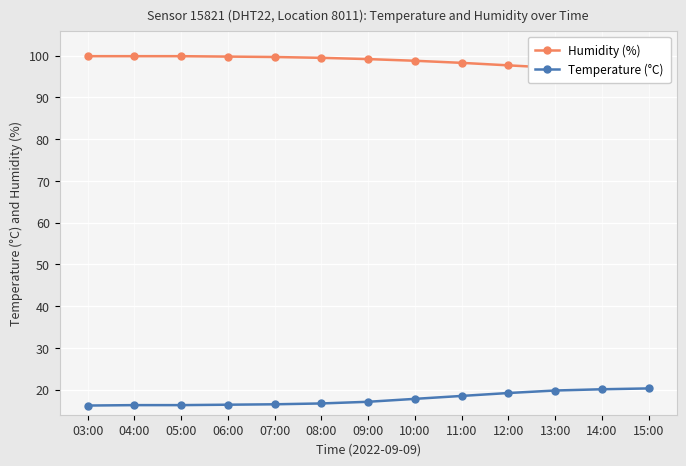

Reading right to left, transcribe all the data shown in this chart.

Humidity (%): 96.5	96.8	97.1	97.7	98.3	98.8	99.2	99.5	99.7	99.8	99.9	99.9	99.9
Temperature (°C): 20.3	20.1	19.8	19.2	18.5	17.8	17.1	16.7	16.5	16.4	16.3	16.3	16.2